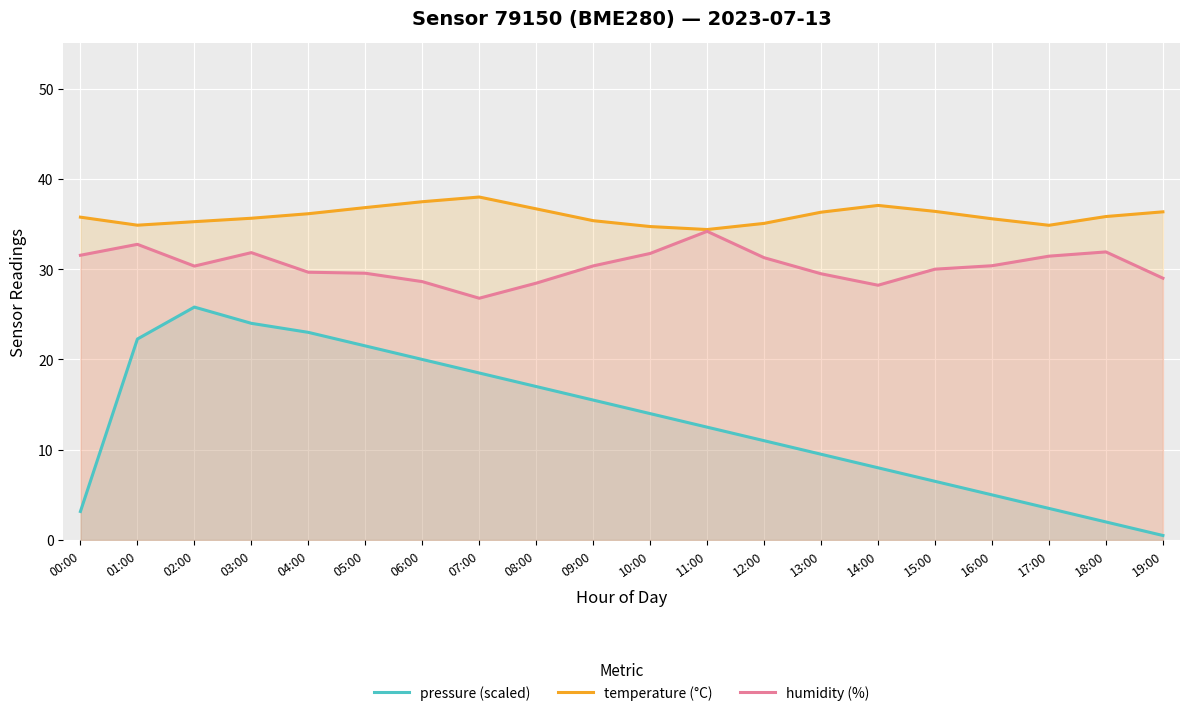

At which category does humidity (%) reach its first local valley?

02:00